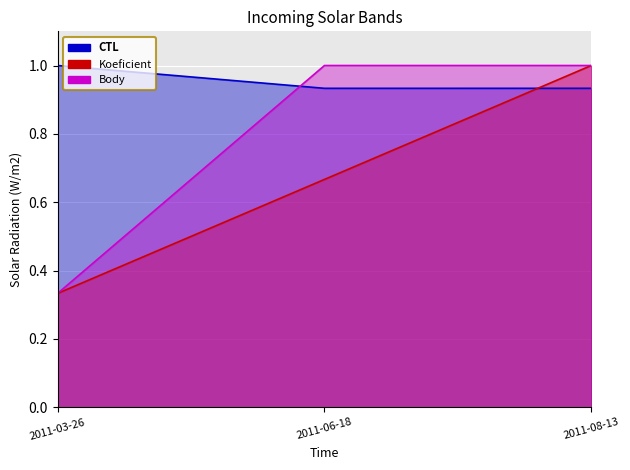

What is the minimum value shown in the chart?

0.3